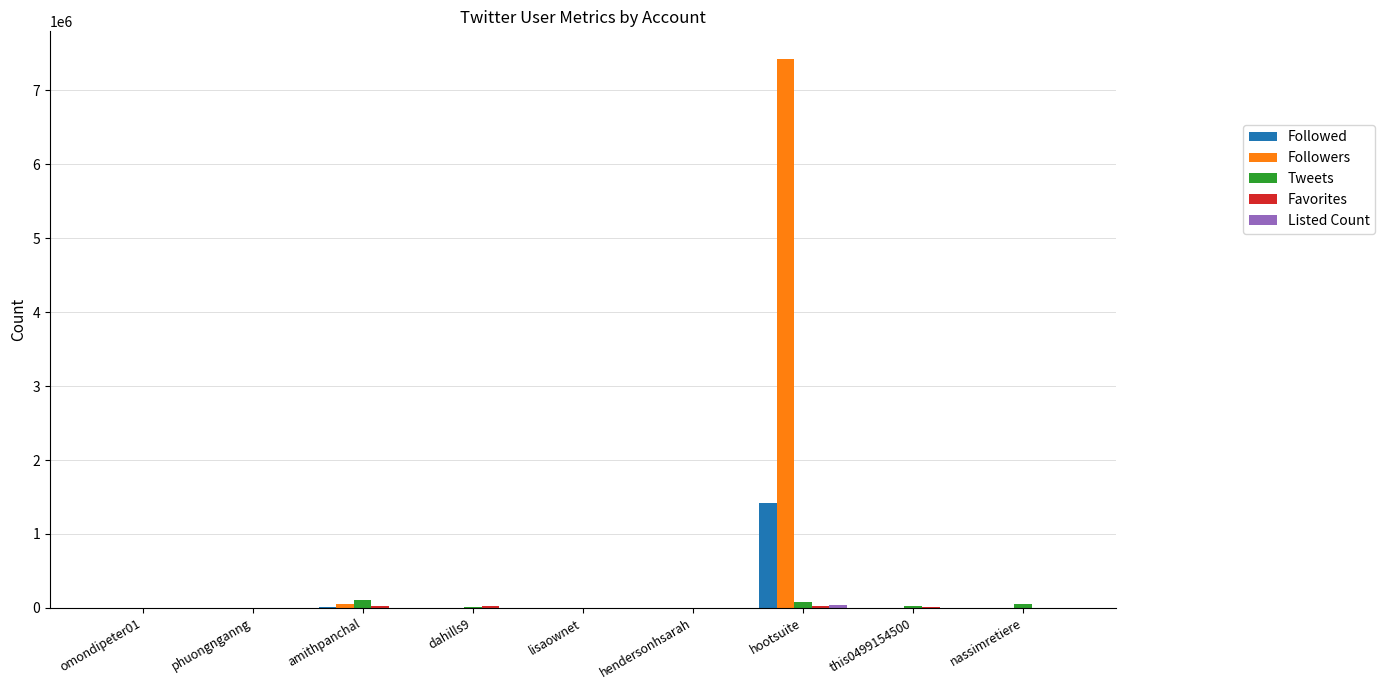

What is the sum of all Tweets values?

274541